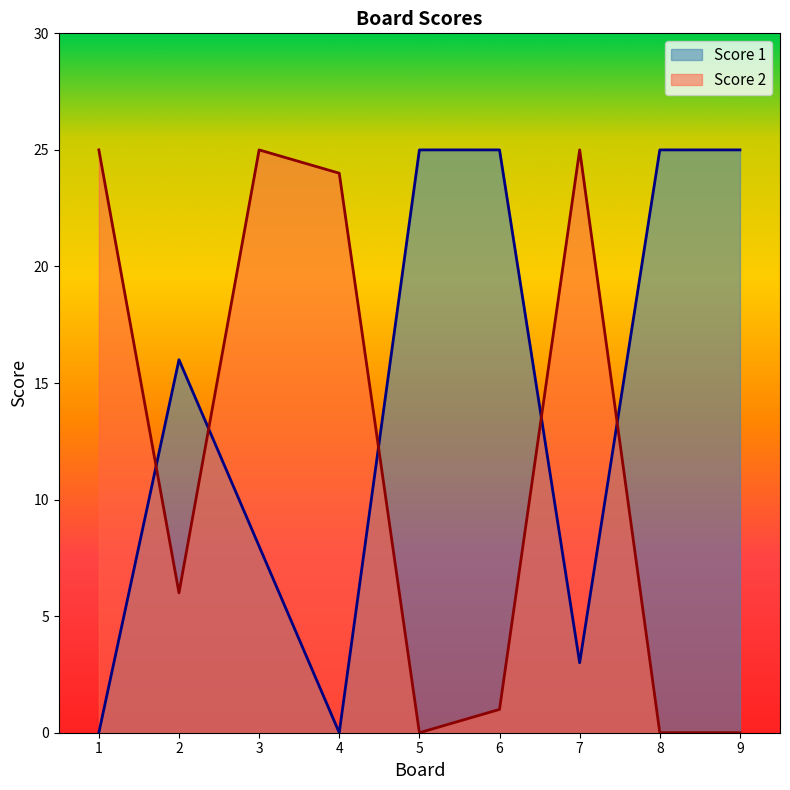

What value does the Score 2 series have at 1?

25